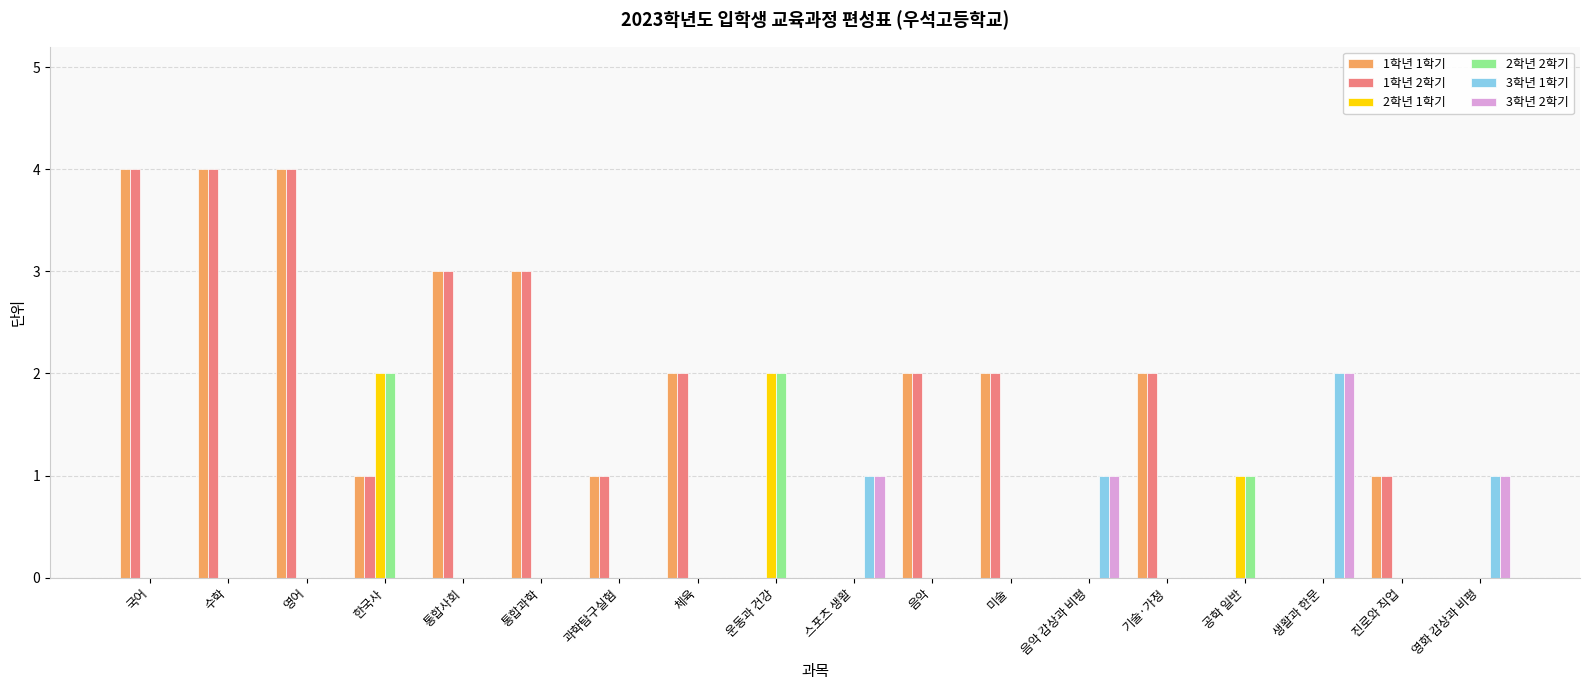

How many data points does each series have?

18